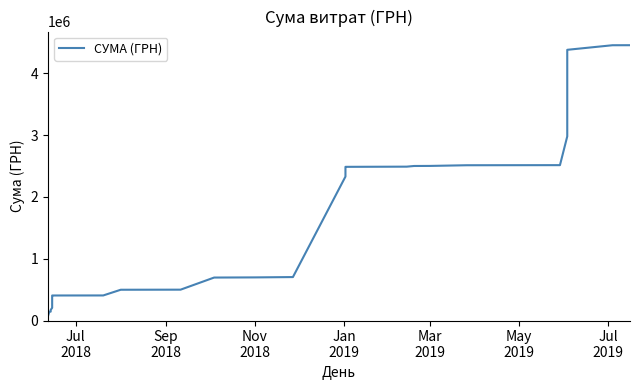

What is the average value?

1313382.9